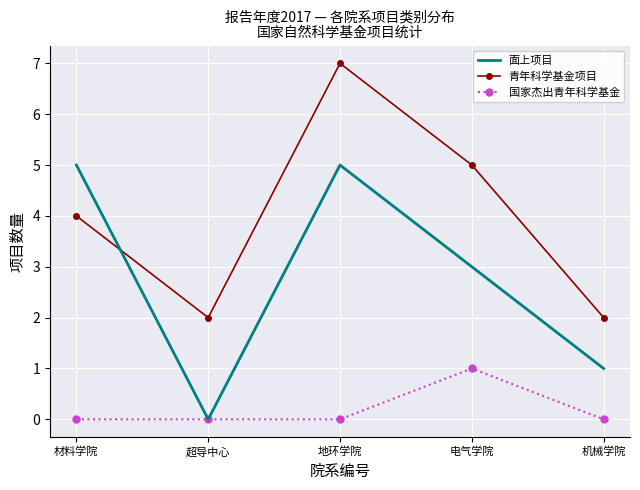

Reading right to left, list all the values displayed in this chart.

面上项目: 1	3	5	0	5
青年科学基金项目: 2	5	7	2	4
国家杰出青年科学基金: 0	1	0	0	0